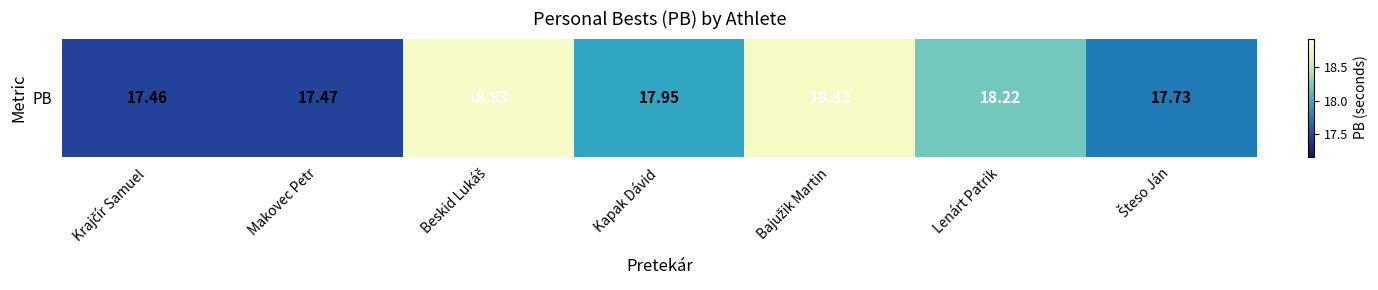

List the labels in order of value, smallest first.

Krajčír Samuel, Makovec Petr, Šteso Ján, Kapak Dávid, Lenárt Patrik, Bajužik Martin, Beskid Lukáš